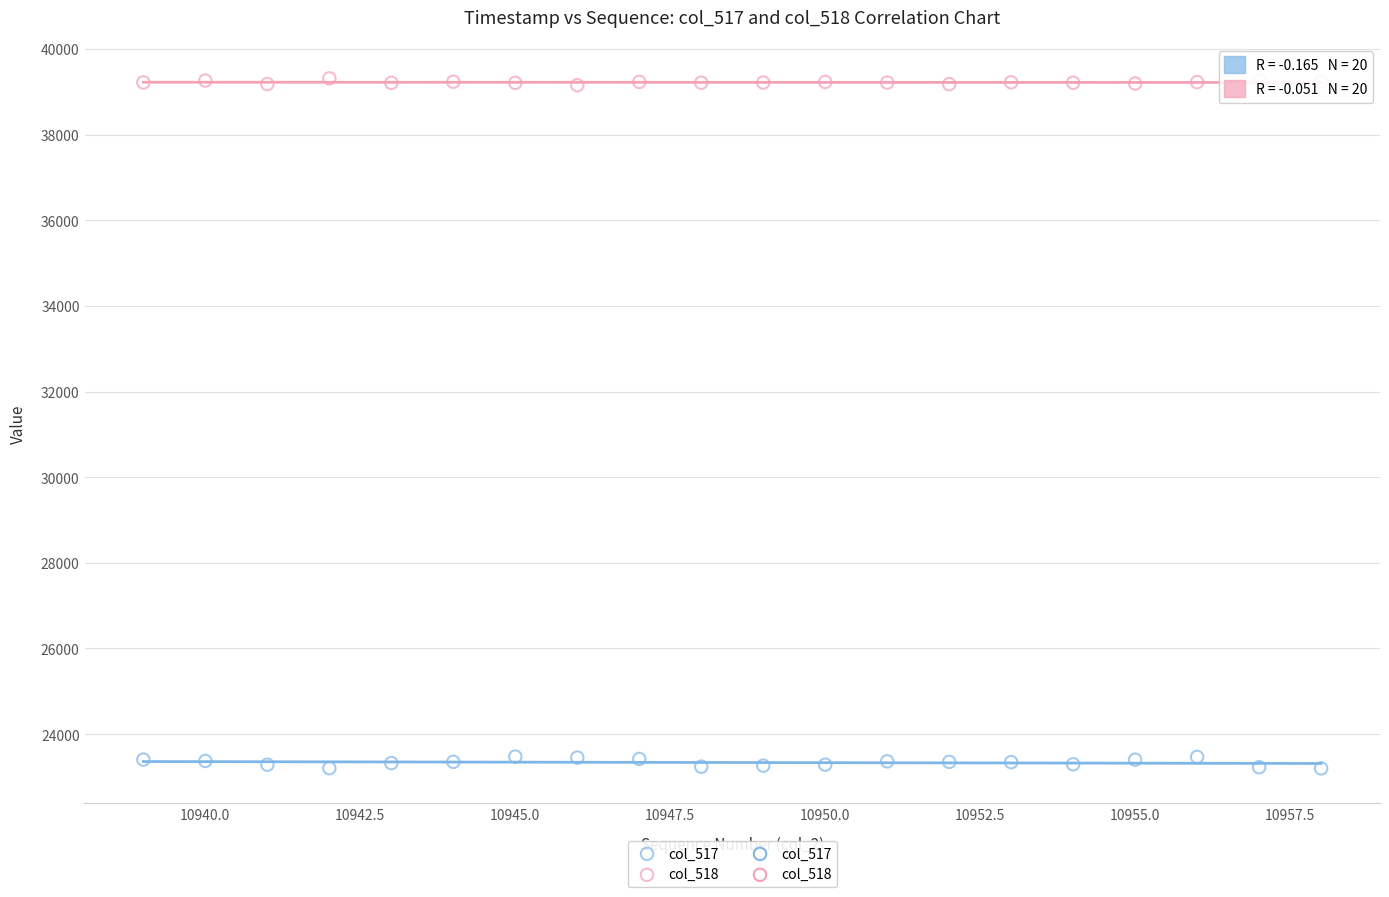

Which series has the widest spread of Y values?

col_517